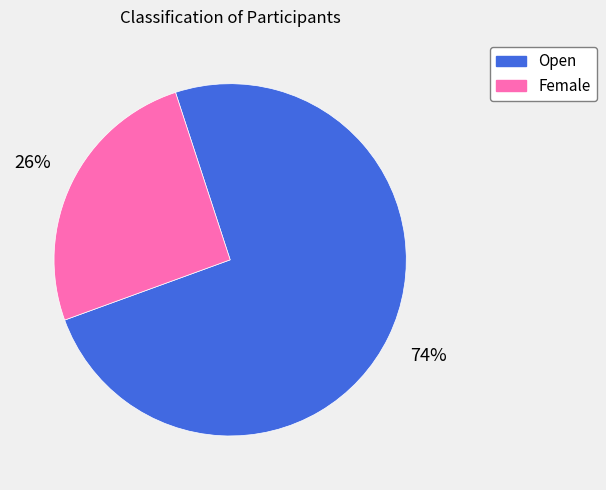

Is it true that Female is 35% of the pie?

False